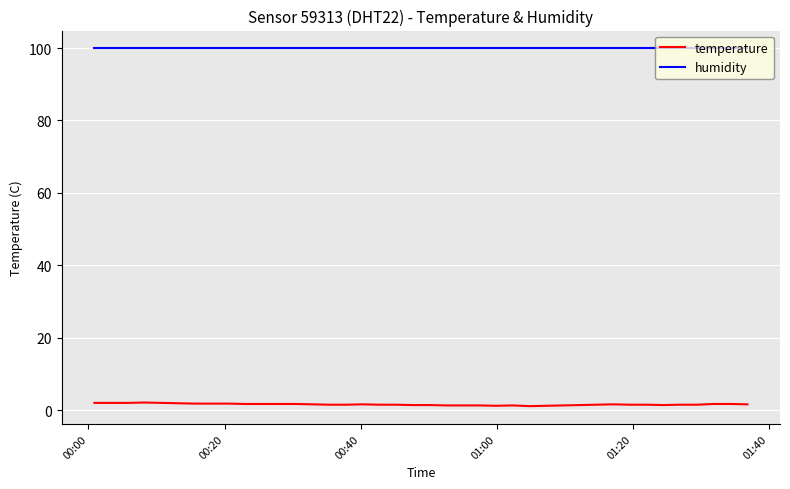

True or false: humidity and temperature cross at least once.

False